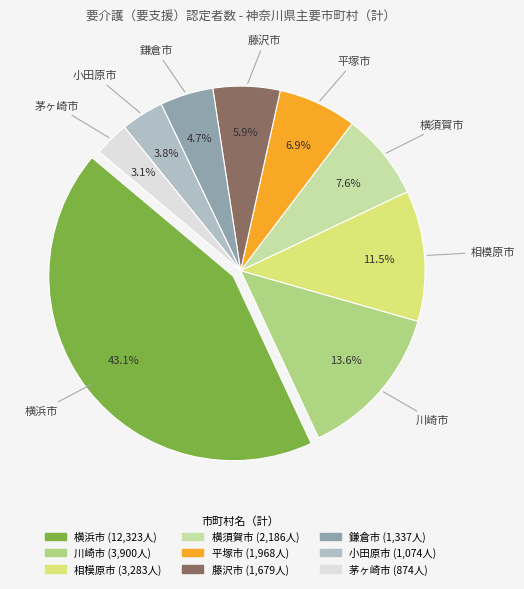

Is it true that 相模原市 is 6% of the pie?

False